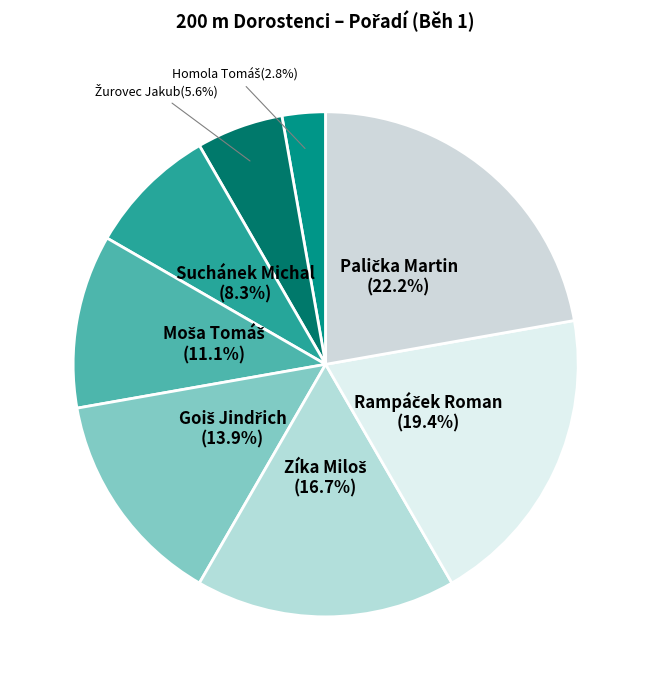

Is there a majority slice in this chart?

No